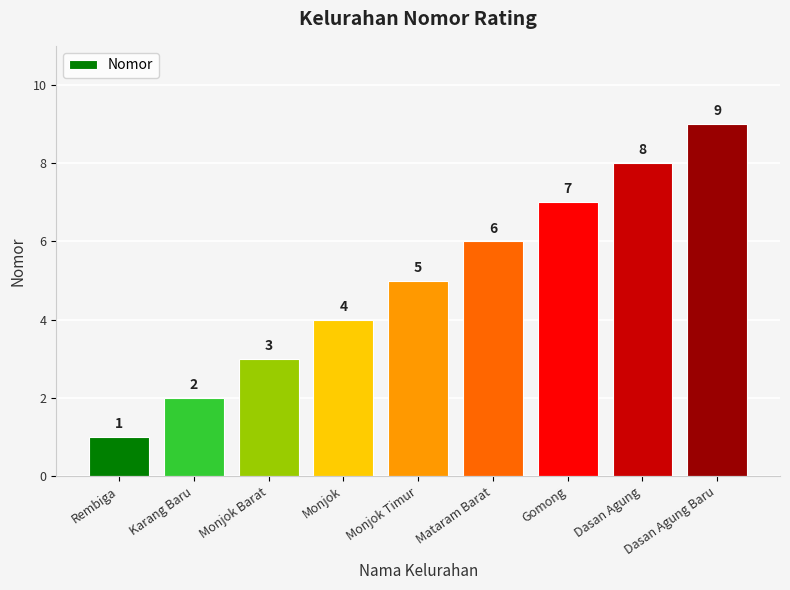

Reading left to right, extract all data points from this chart.

1	2	3	4	5	6	7	8	9